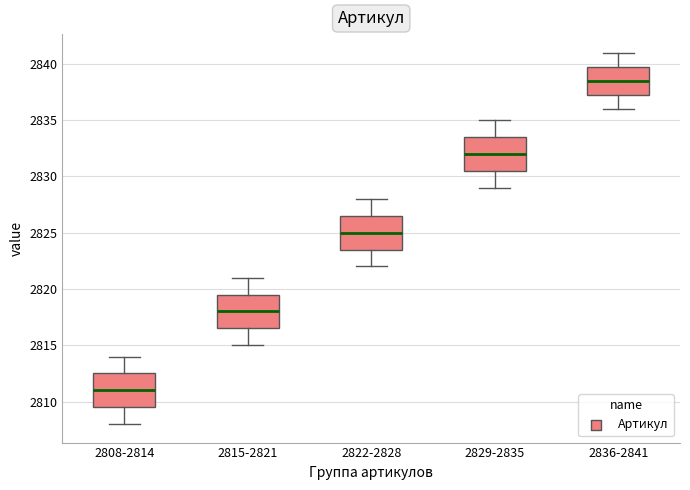

Which box has the lowest median line?

2808-2814